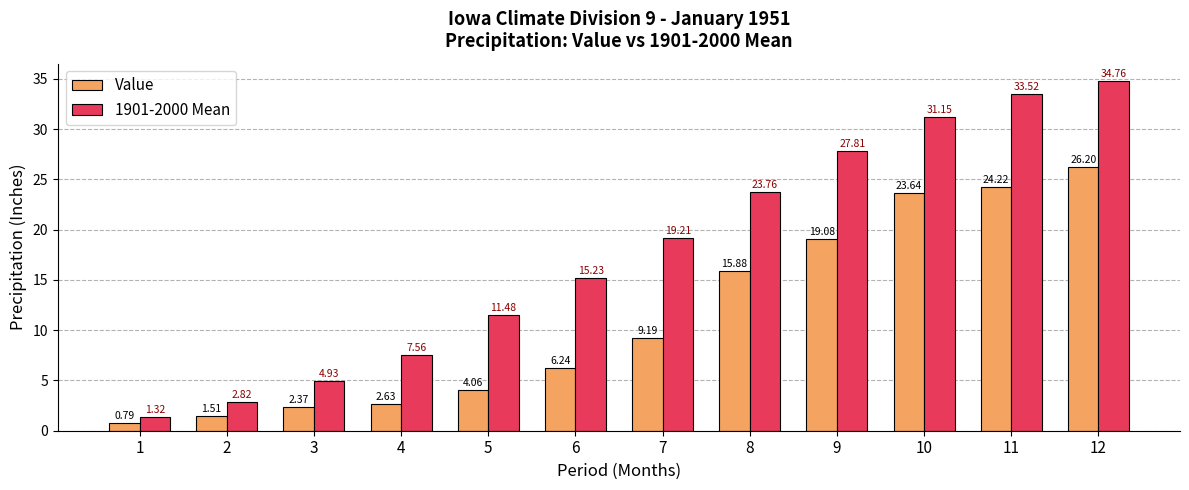

What is the maximum value shown in the chart?

34.8